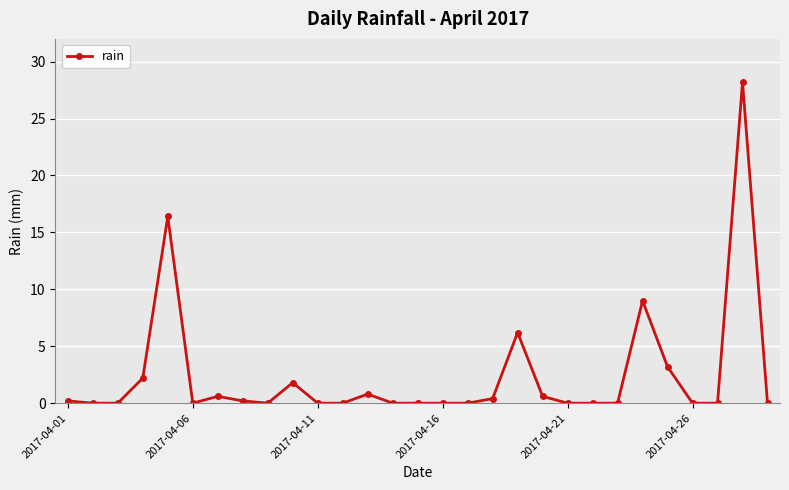

Reading left to right, extract all data points from this chart.

0.2	0.0	0.0	2.2	16.4	0.0	0.6	0.2	0.0	1.8	0.0	0.0	0.8	0.0	0.0	0.0	0.0	0.4	6.2	0.6	0.0	0.0	0.0	9.0	3.2	0.0	0.0	28.2	0.0